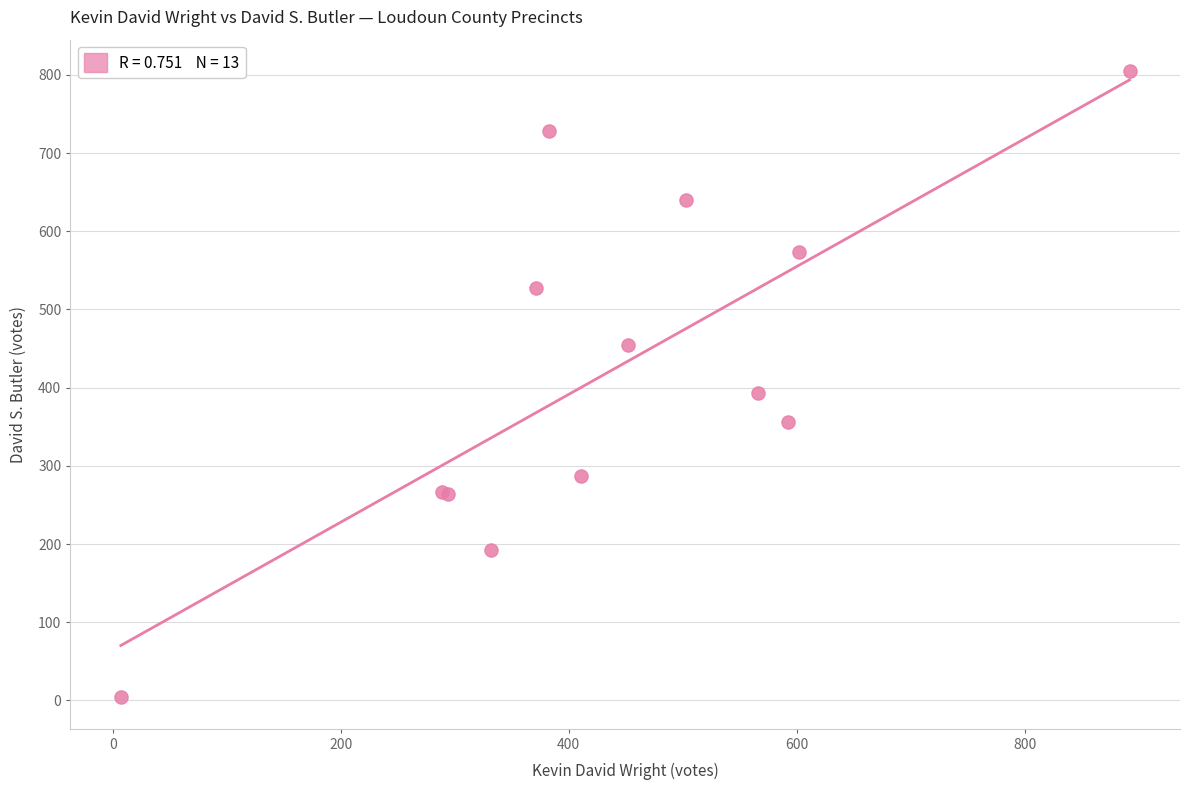

What Y value in the scatter plot is closest to 404?

393